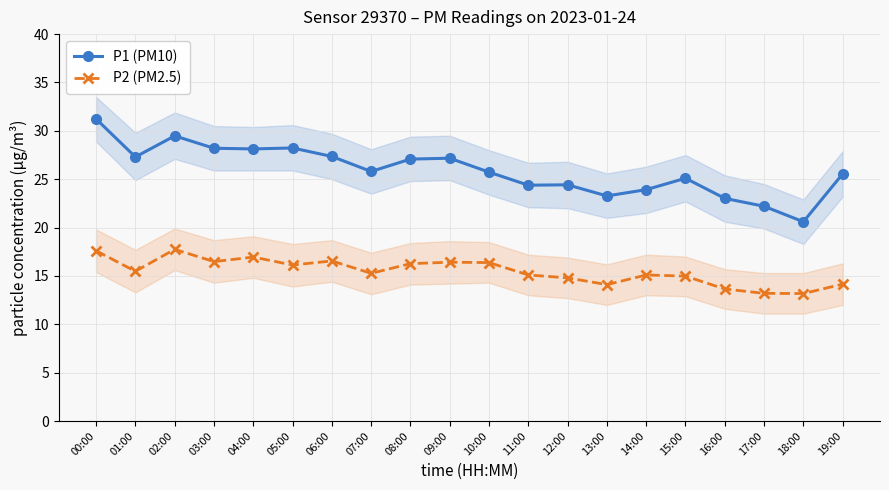

Reading left to right, list all the values displayed in this chart.

P1 (PM10): 00:00=31.2	01:00=27.3	02:00=29.5	03:00=28.2	04:00=28.1	05:00=28.2	06:00=27.4	07:00=25.8	08:00=27.1	09:00=27.2	10:00=25.7	11:00=24.4	12:00=24.4	13:00=23.3	14:00=23.9	15:00=25.1	16:00=23.0	17:00=22.2	18:00=20.6	19:00=25.6
P2 (PM2.5): 00:00=17.6	01:00=15.5	02:00=17.8	03:00=16.5	04:00=16.9	05:00=16.1	06:00=16.6	07:00=15.3	08:00=16.3	09:00=16.4	10:00=16.4	11:00=15.1	12:00=14.8	13:00=14.1	14:00=15.1	15:00=15.0	16:00=13.7	17:00=13.2	18:00=13.2	19:00=14.2